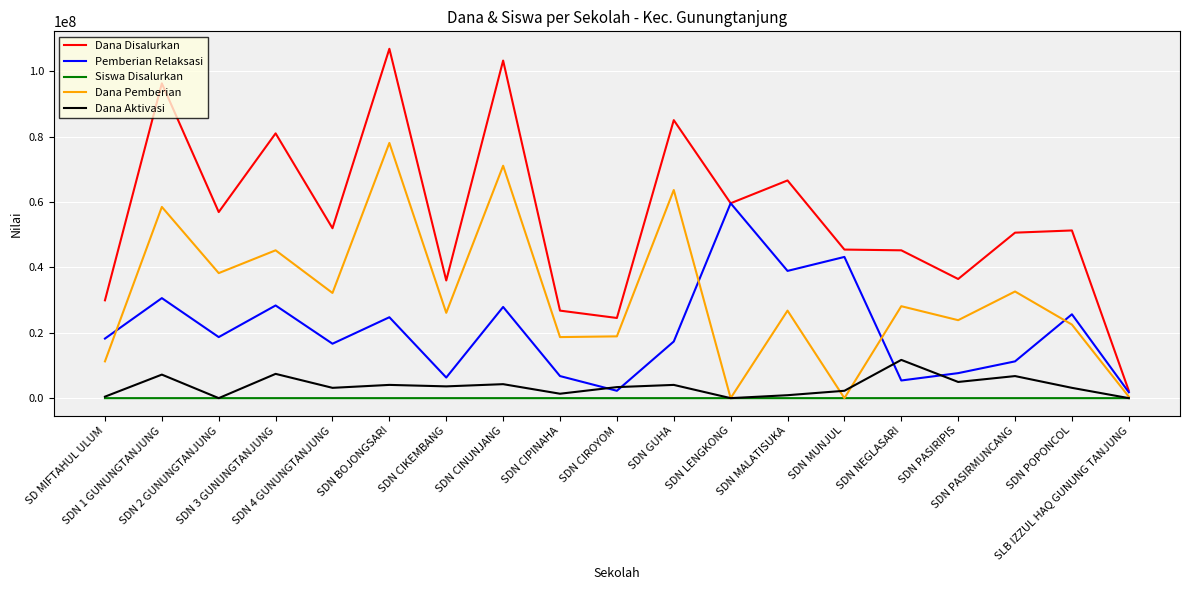

What is the greatest value displayed?

106875000